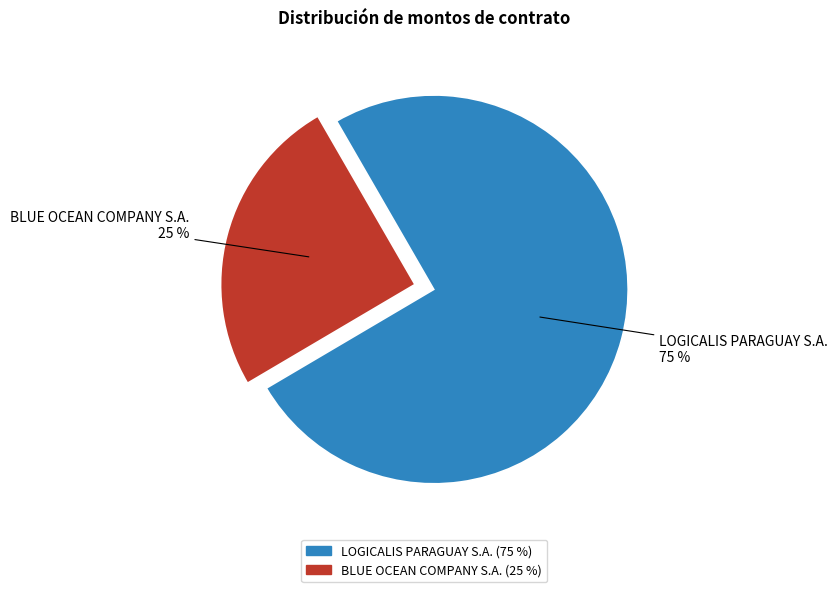

Which slice is the largest?

LOGICALIS PARAGUAY S.A.